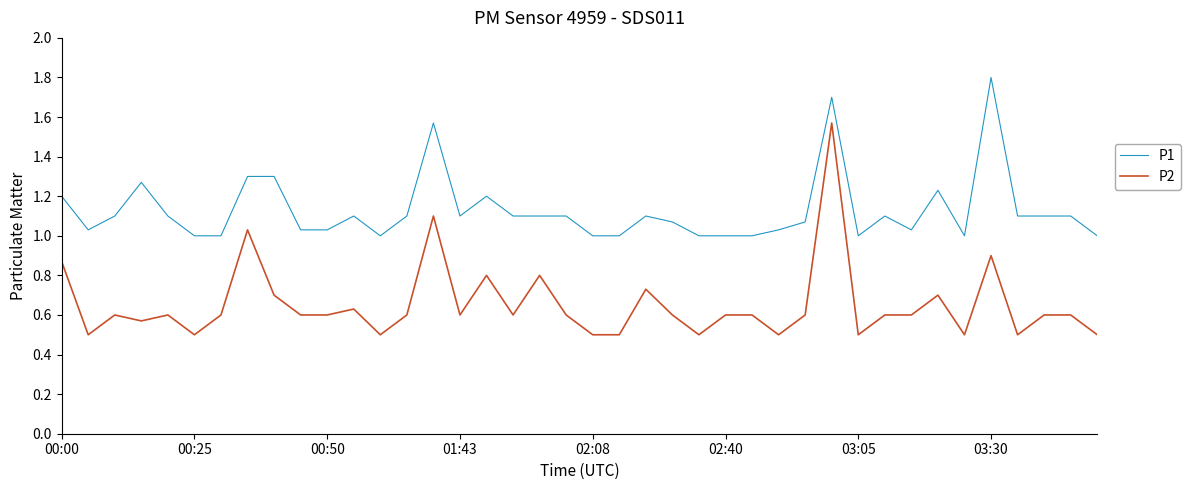

What is the difference between the maximum and minimum values in the P1 series?

0.8